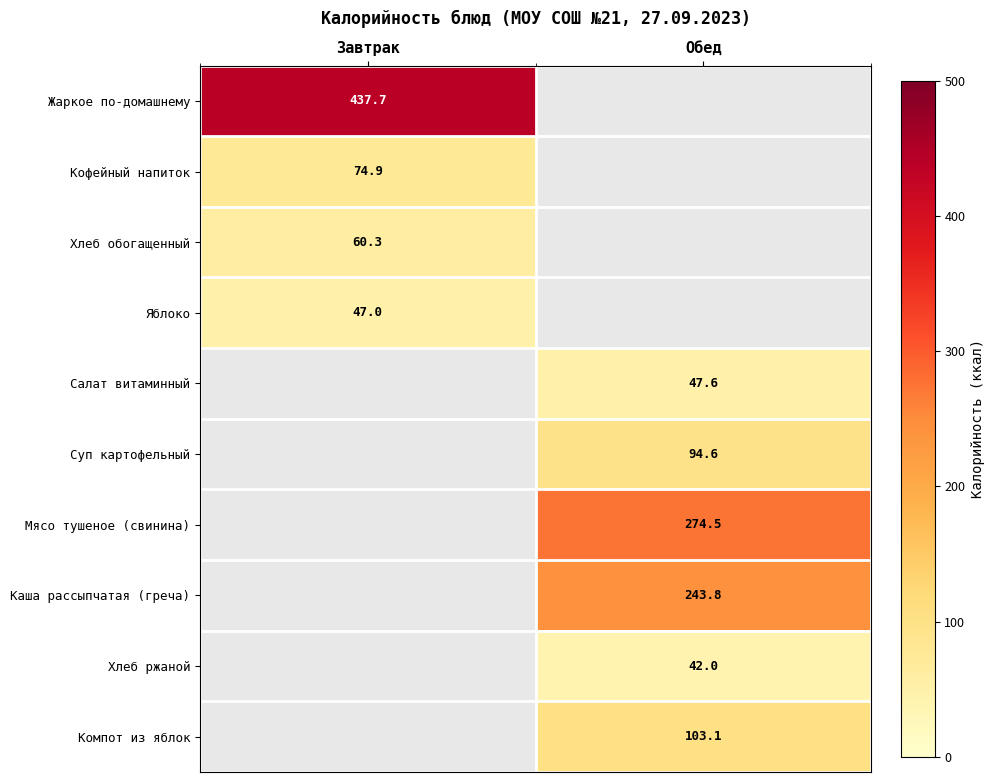

The value of Мясо тушеное (свинина) at Обед is 406.9. True or false?

False